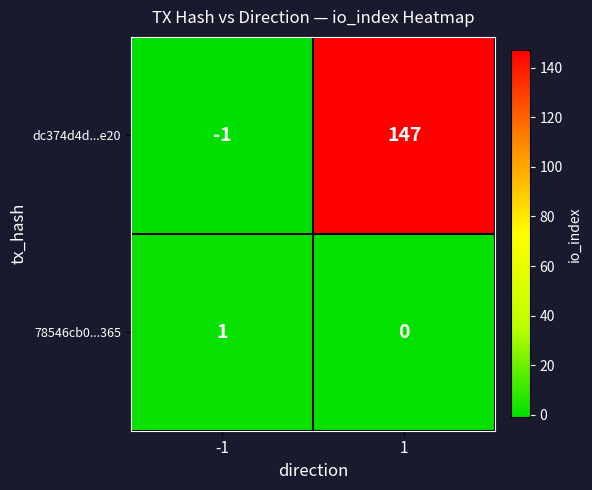

Read the dc374d4d...e20 value at 1.

147